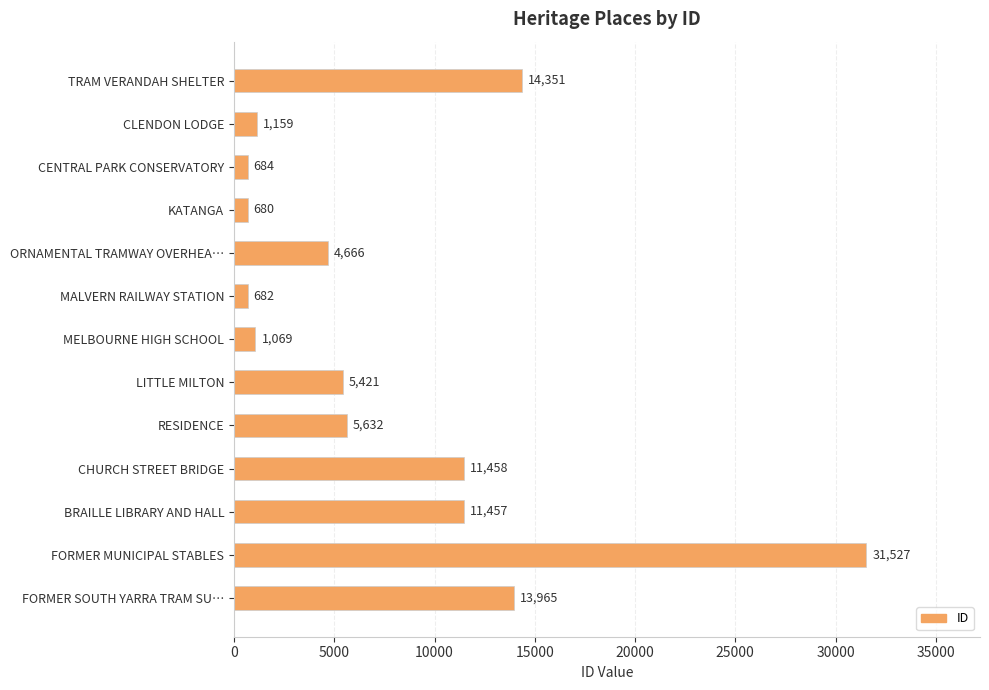

Reading top to bottom, extract all data points from this chart.

TRAM VERANDAH SHELTER=14351	CLENDON LODGE=1159	CENTRAL PARK CONSERVATORY=684	KATANGA=680	ORNAMENTAL TRAMWAY OVERHEA…=4666	MALVERN RAILWAY STATION=682	MELBOURNE HIGH SCHOOL=1069	LITTLE MILTON=5421	RESIDENCE=5632	CHURCH STREET BRIDGE=11458	BRAILLE LIBRARY AND HALL=11457	FORMER MUNICIPAL STABLES=31527	FORMER SOUTH YARRA TRAM SU…=13965